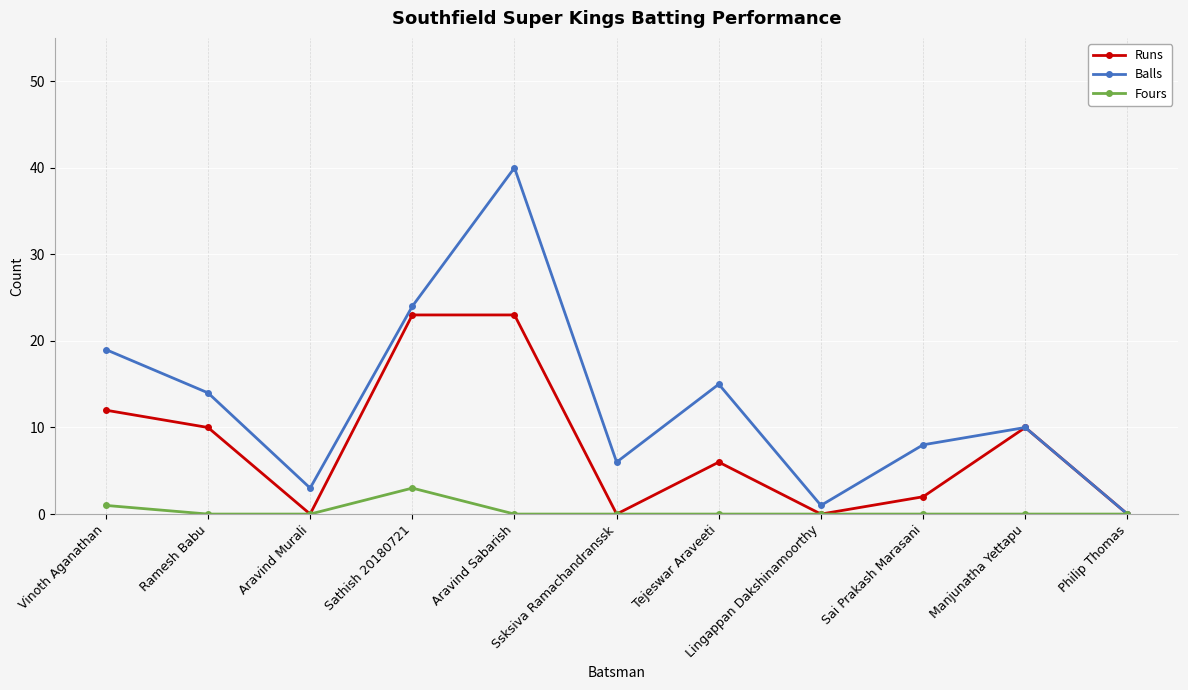

True or false: Balls has a value of 4 at Sai Prakash Marasani.

False